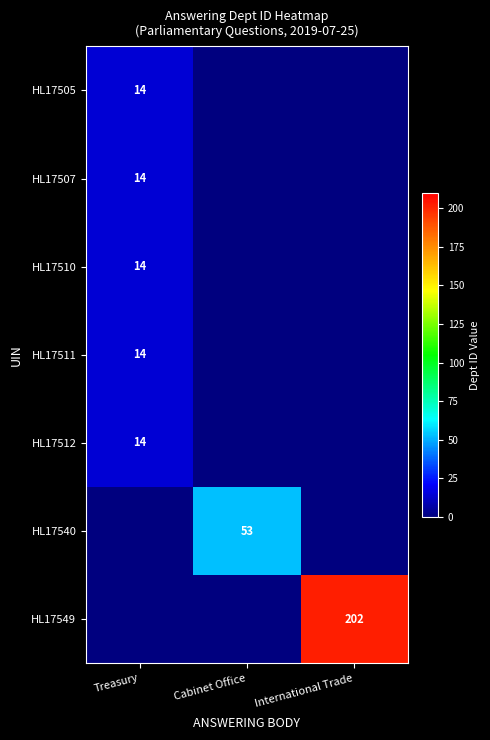

What is the spread (max minus min) of values at Treasury?

14